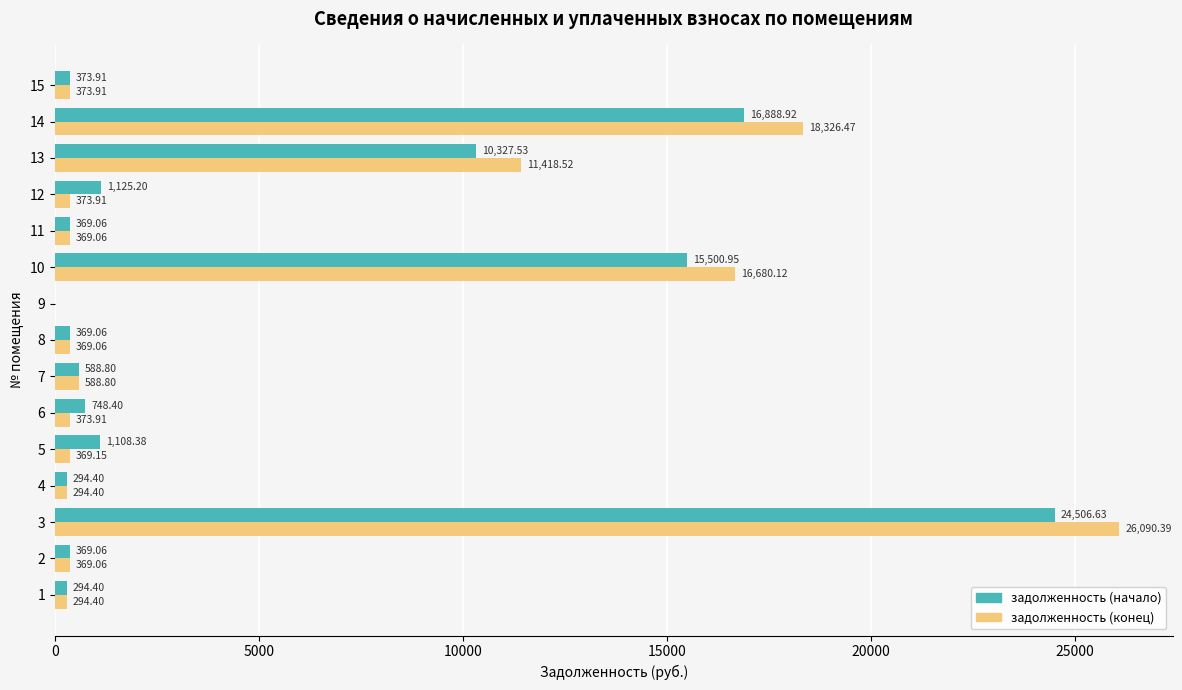

How many categories are shown in the chart?

15